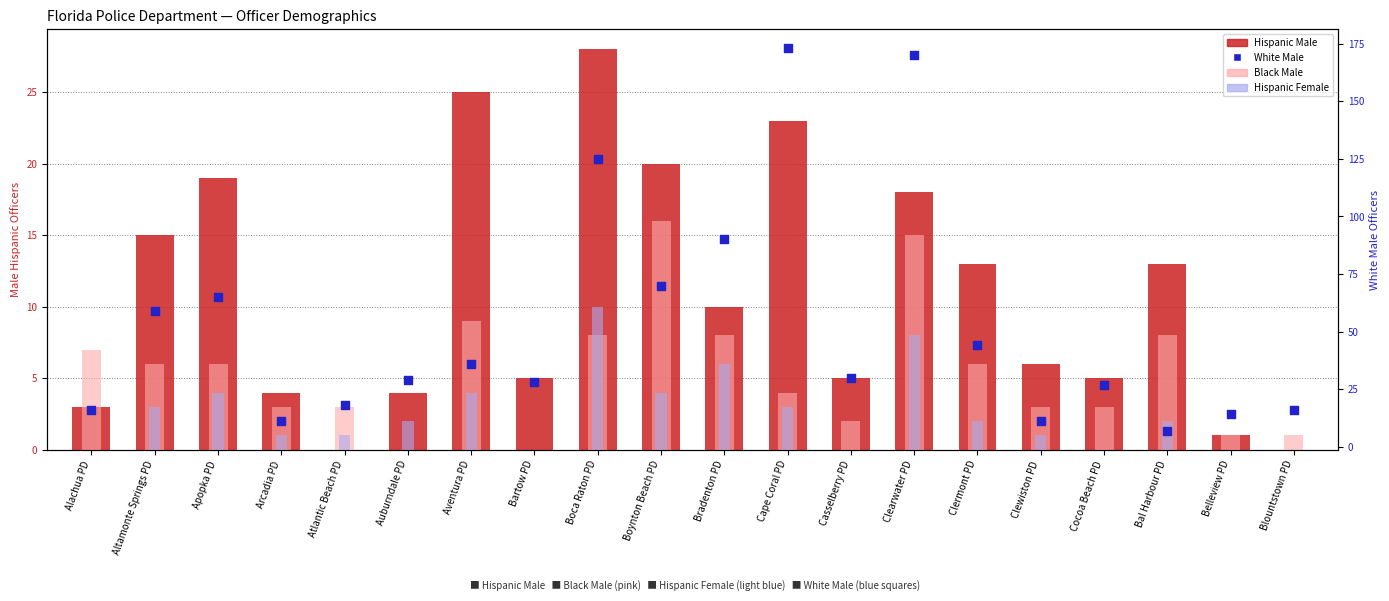

Which series has the widest spread of Y values?

White Male